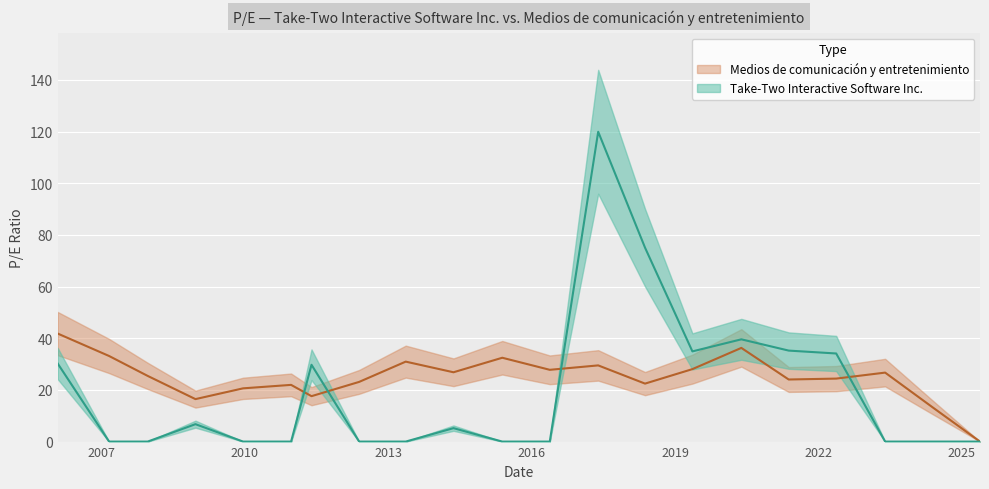

What is the difference between the highest and lowest values at 2007-02-28?

33.1